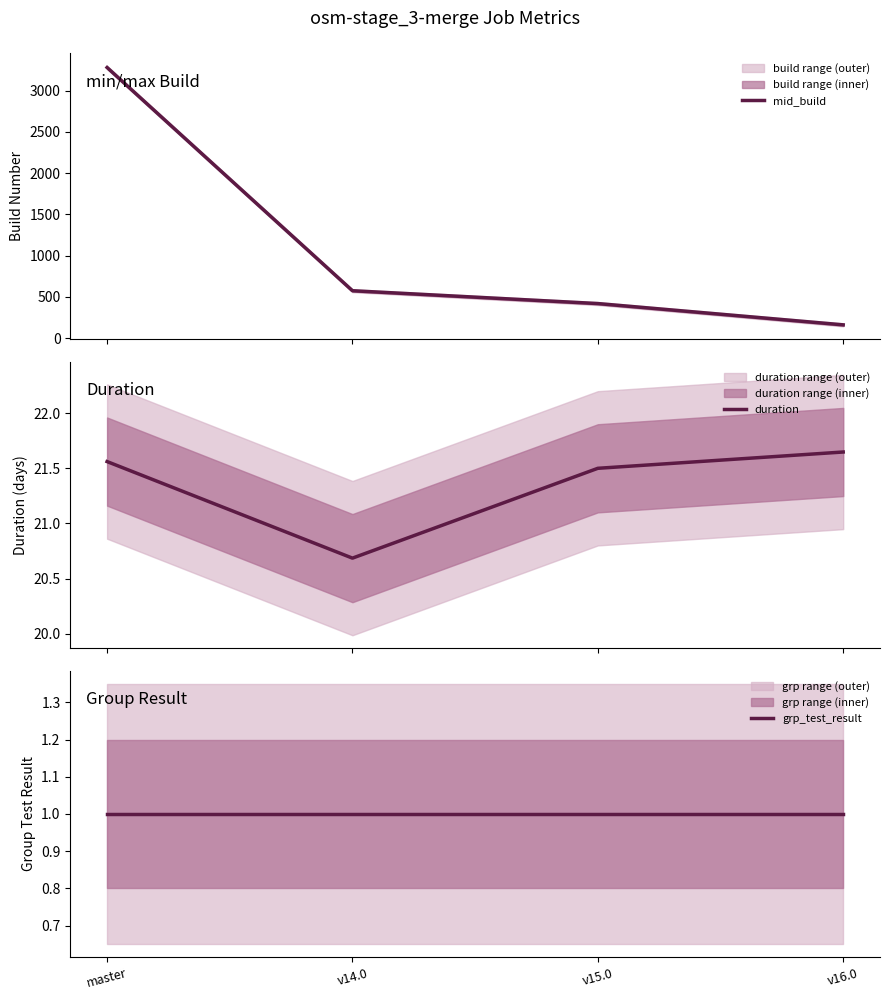

Does the chart have visible grid lines?

No